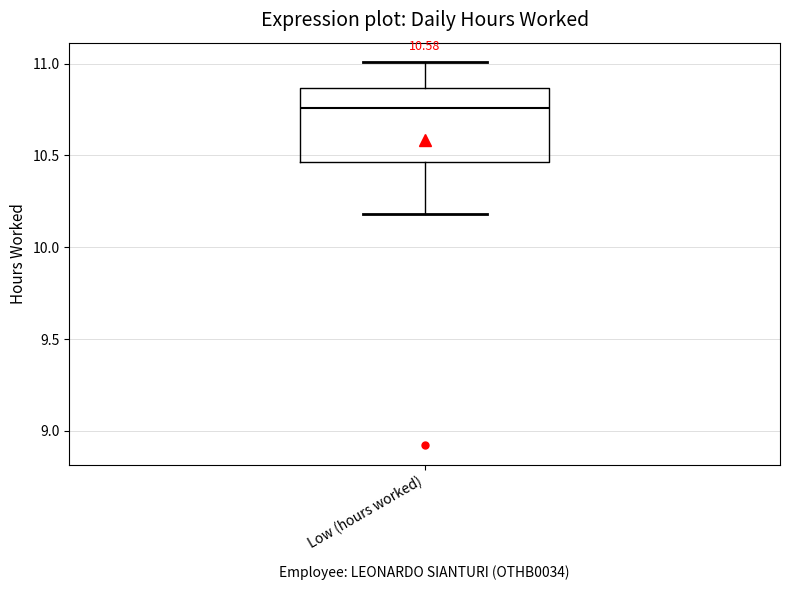

Read this box plot against the y-axis: the position of the median line, the range covered by the box, and the ends of both whiskers. The values are not printed on the chart, so give them approximately, as read against the axis.

median 10.75, box 10.45 to 10.85, whiskers 10.20 to 11.00